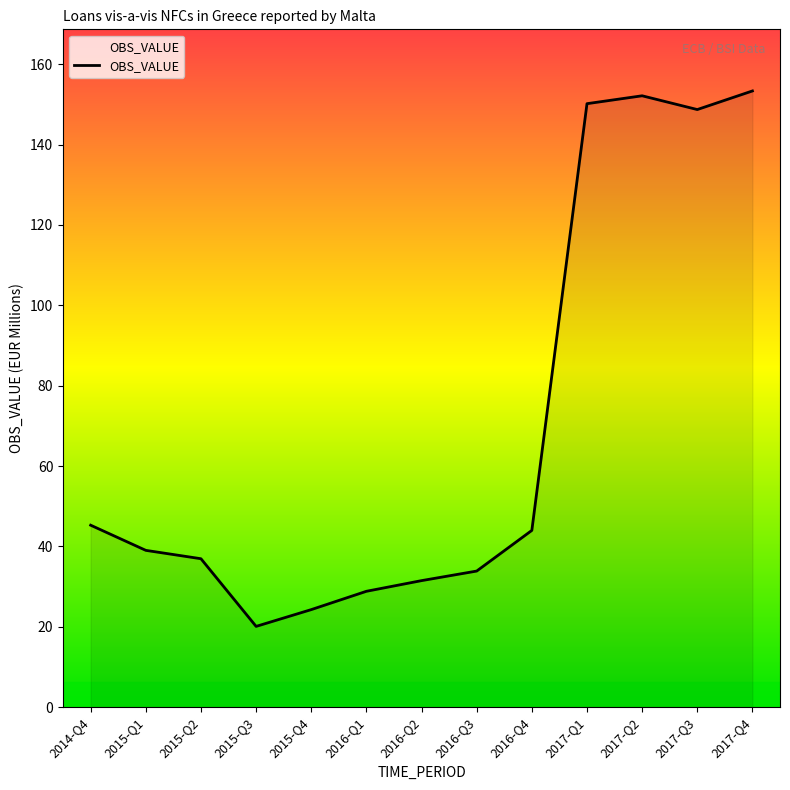

What is the smallest value displayed?

20.1